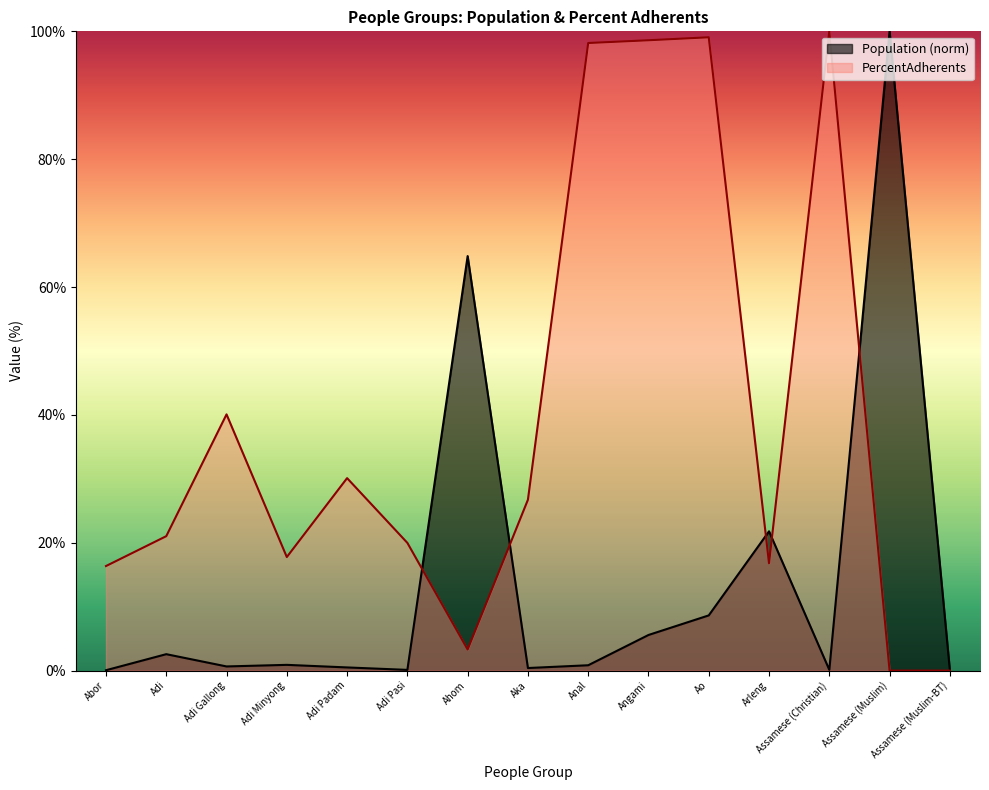

What is the sum of the PercentAdherents values at Arleng and Adi Gallong?

56.9